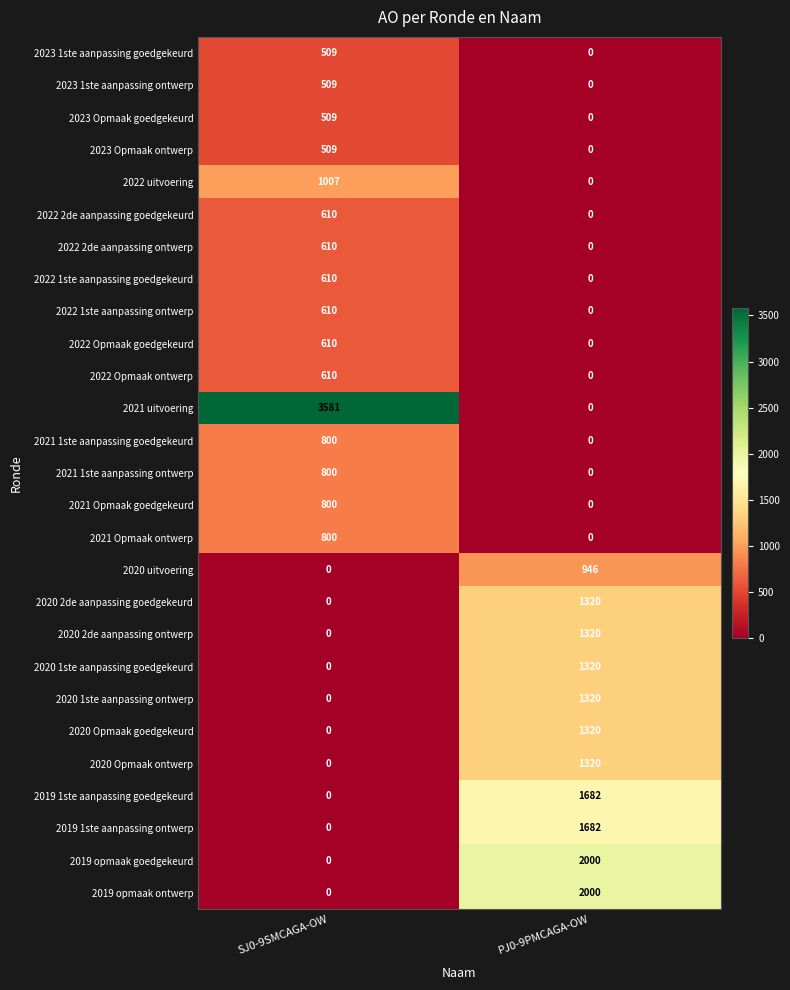

Is it true that 2022 Opmaak ontwerp equals 337 at PJ0-9PMCAGA-OW?

False